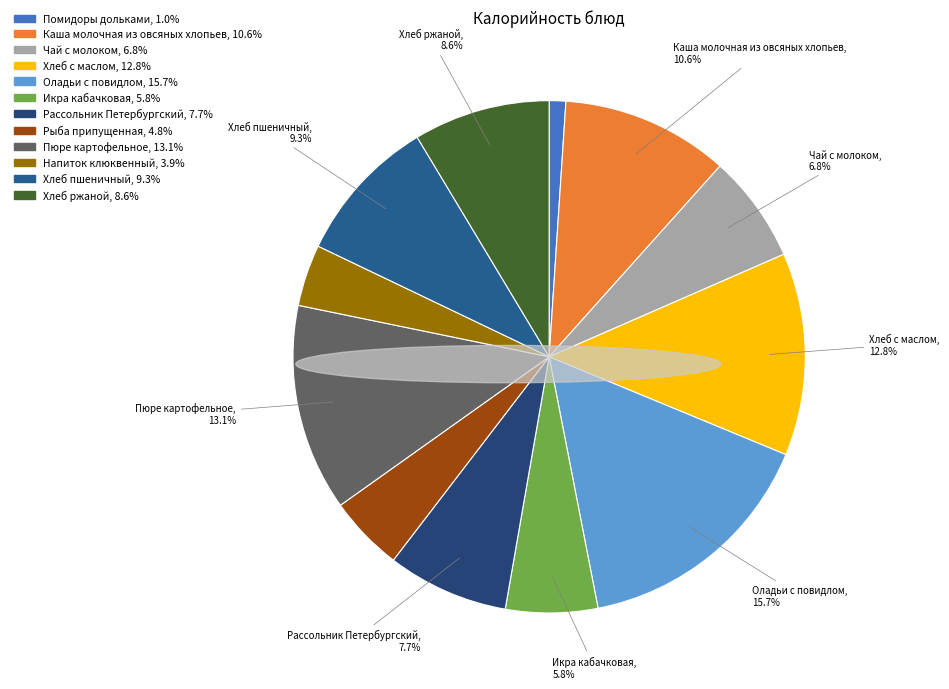

True or false: Хлеб с маслом accounts for 13% of the total.

True